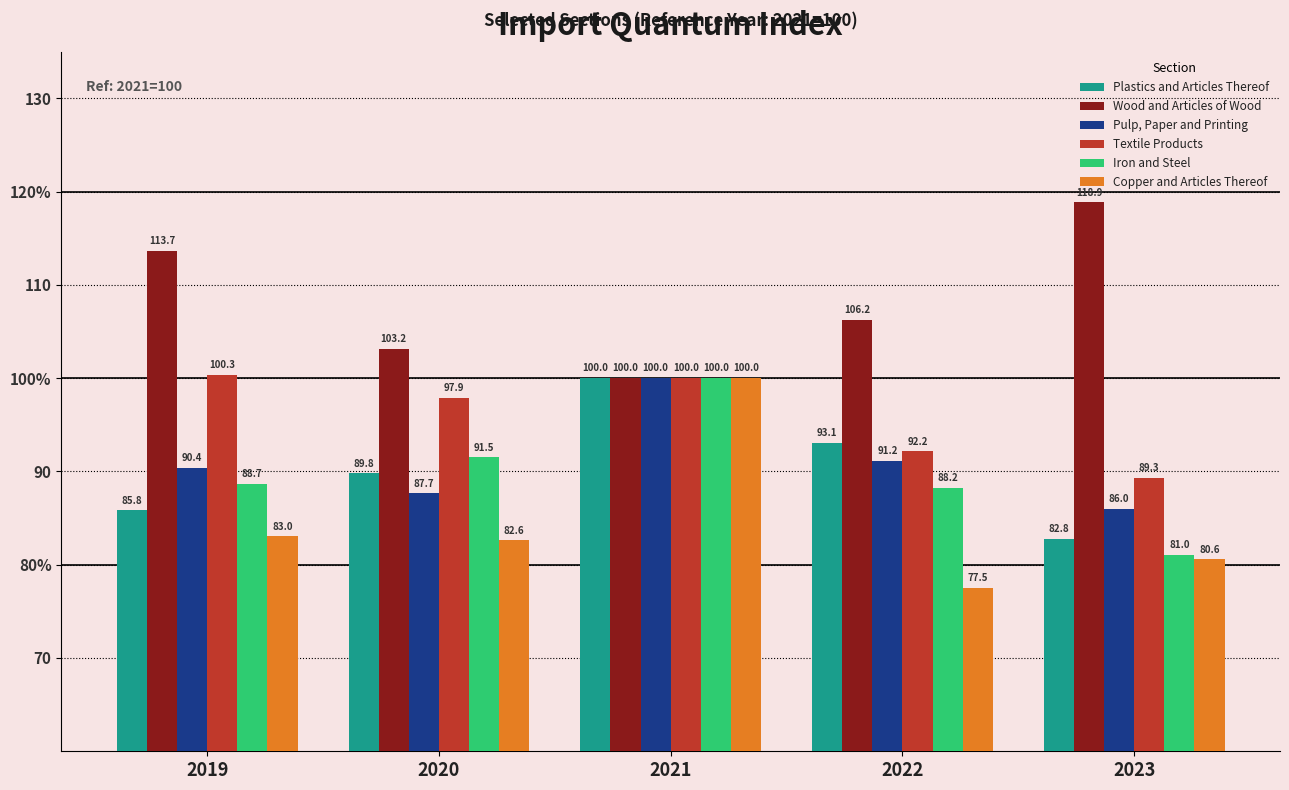

What are all the series names shown in the legend?

Plastics and Articles Thereof, Wood and Articles of Wood, Pulp, Paper and Printing, Textile Products, Iron and Steel, Copper and Articles Thereof